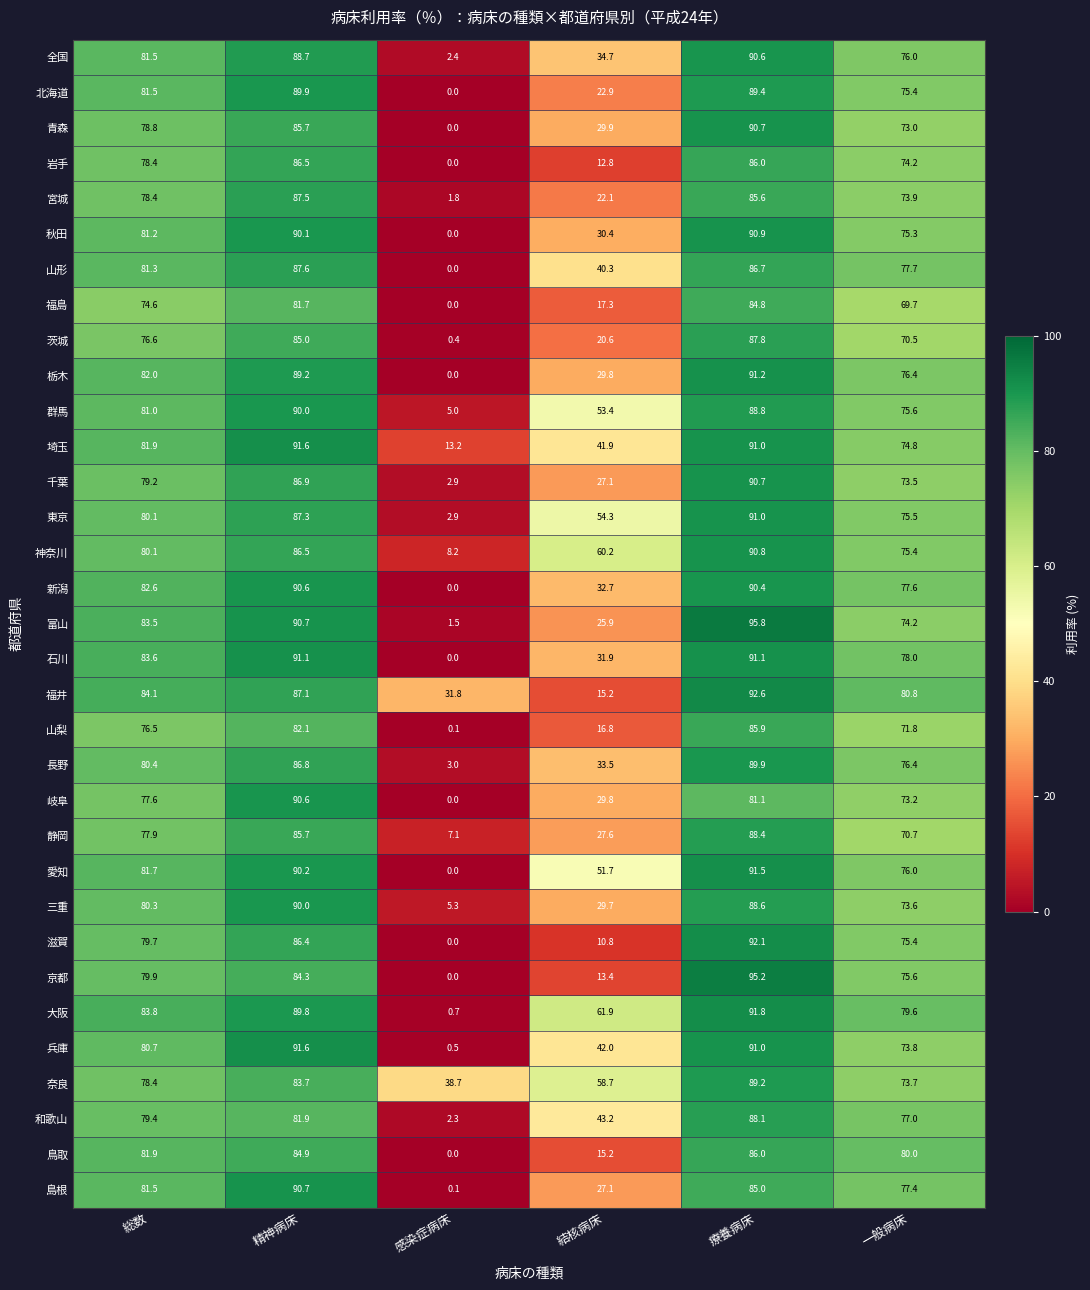

How many data points does each series have?

6